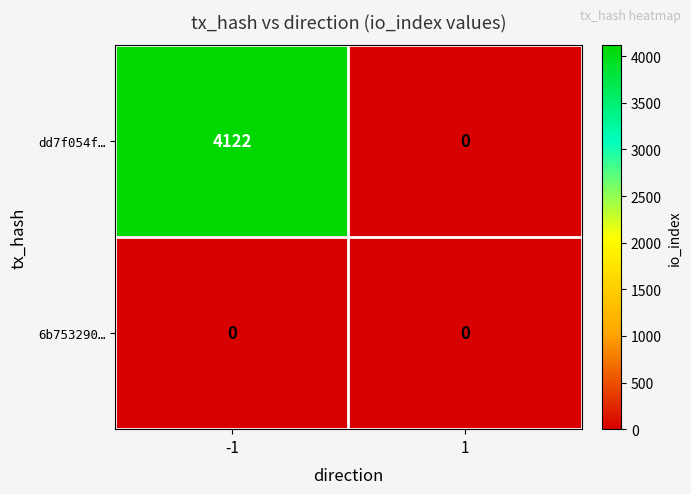

What is the sum of all dd7f054f… values?

4122